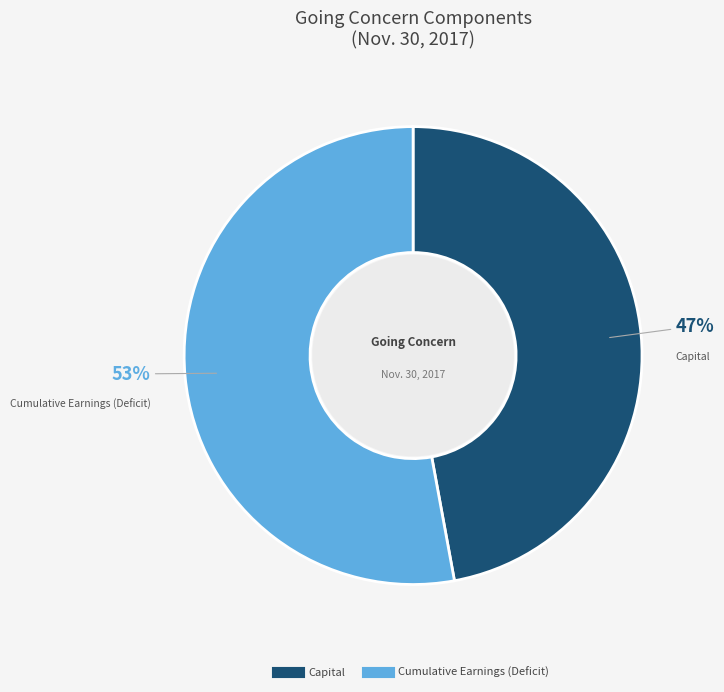

Count the number of slices in the pie.

2